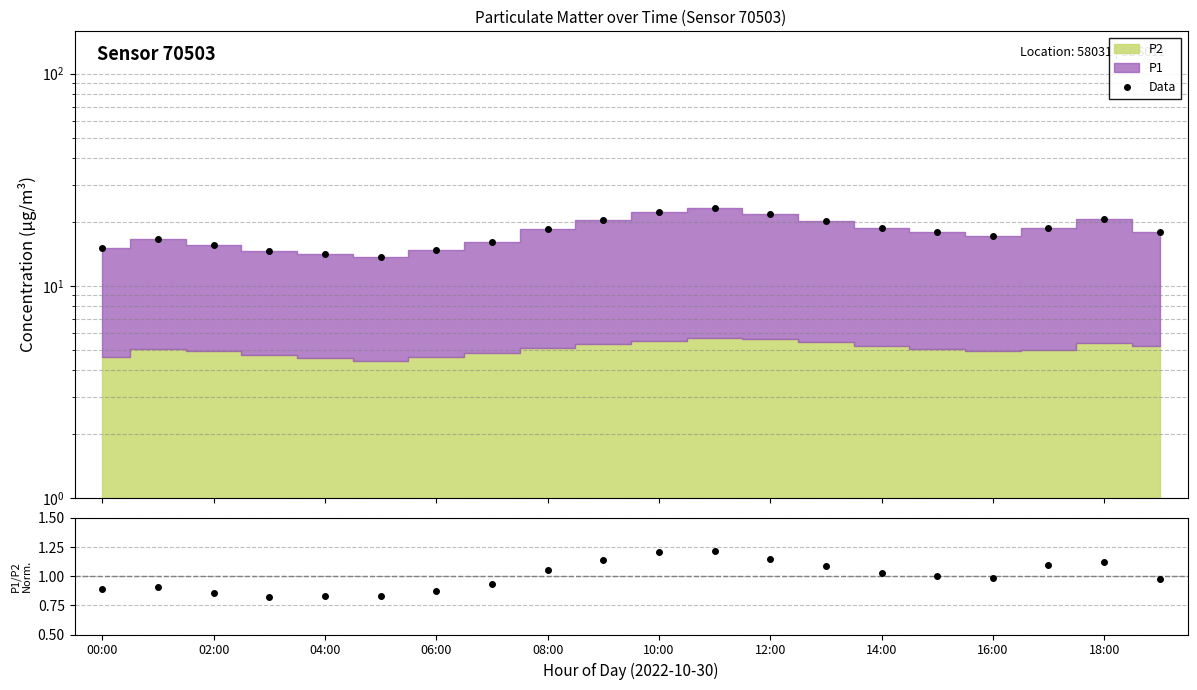

How many lines are shown in the chart?

2